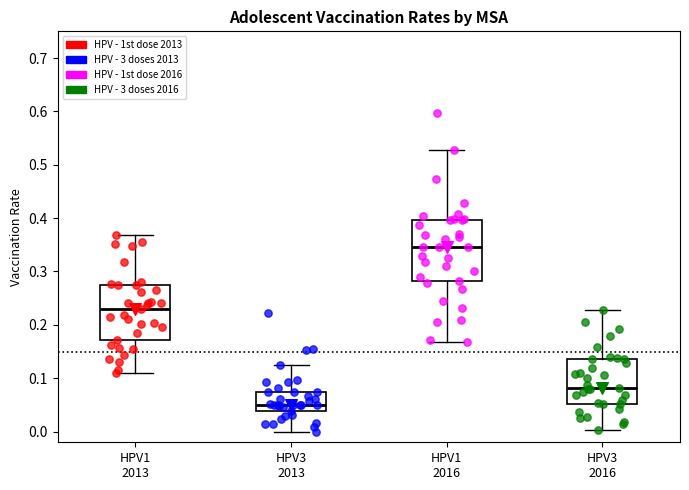

Reading left to right, transcribe this box plot: for each box, give where its median line is, the range the box spans, and where its two whiskers end, as read against the y-axis. The values are not printed on the chart, so give them approximately, as read against the axis.

HPV1 2013: median 0.23, box 0.17 to 0.28, whiskers 0.11 to 0.37
HPV3 2013: median 0.05, box 0.04 to 0.07, whiskers 0.00 to 0.13
HPV1 2016: median 0.35, box 0.28 to 0.40, whiskers 0.17 to 0.53
HPV3 2016: median 0.08, box 0.05 to 0.14, whiskers 0.00 to 0.23